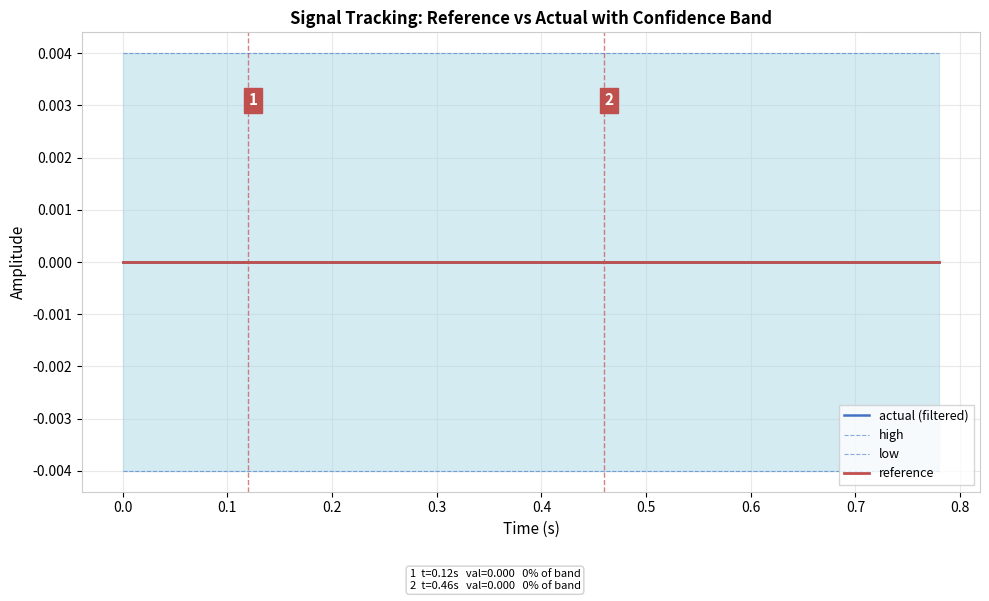

True or false: low and high intersect in this chart.

False